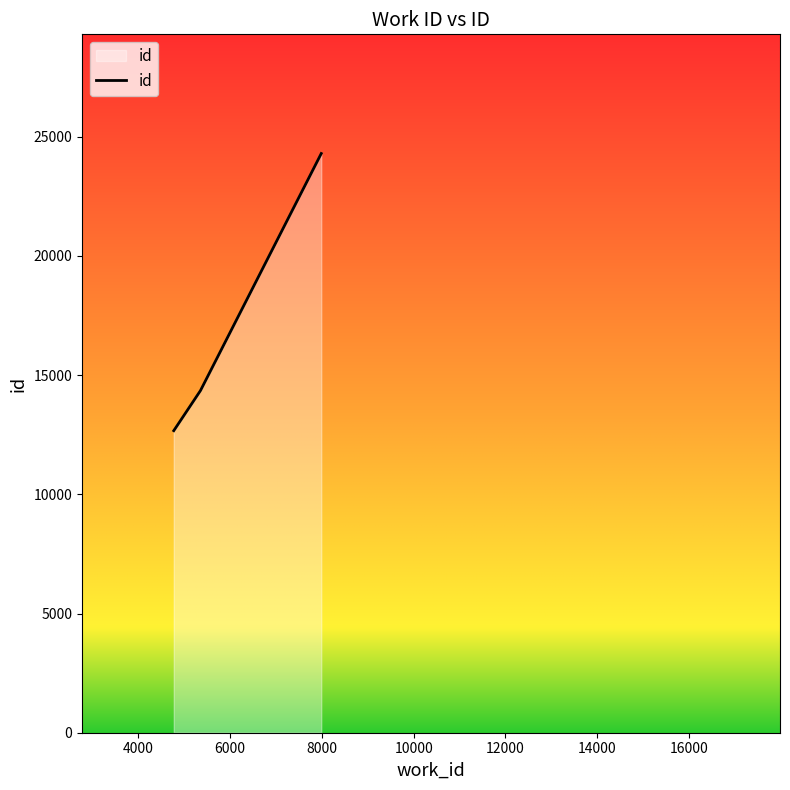

What is the difference between the second highest and minimum values?

1682